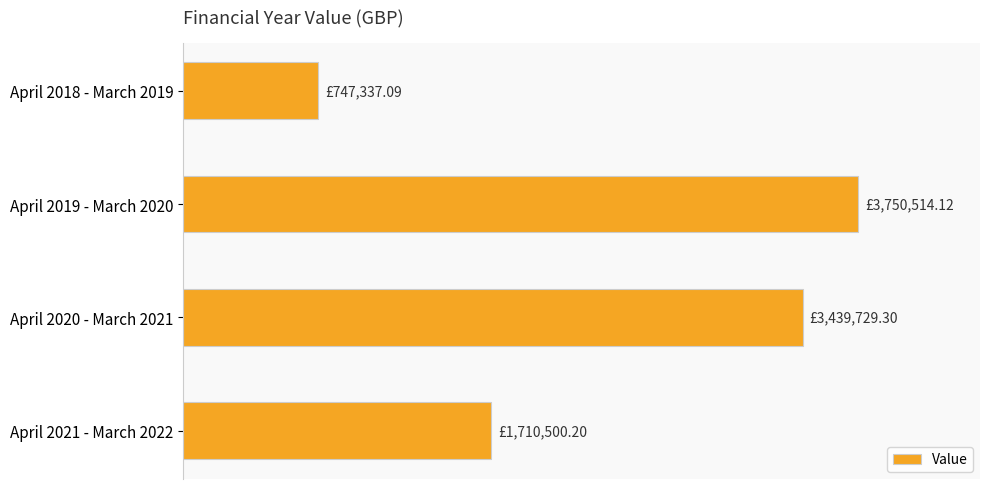

Are the bars horizontal?

Yes